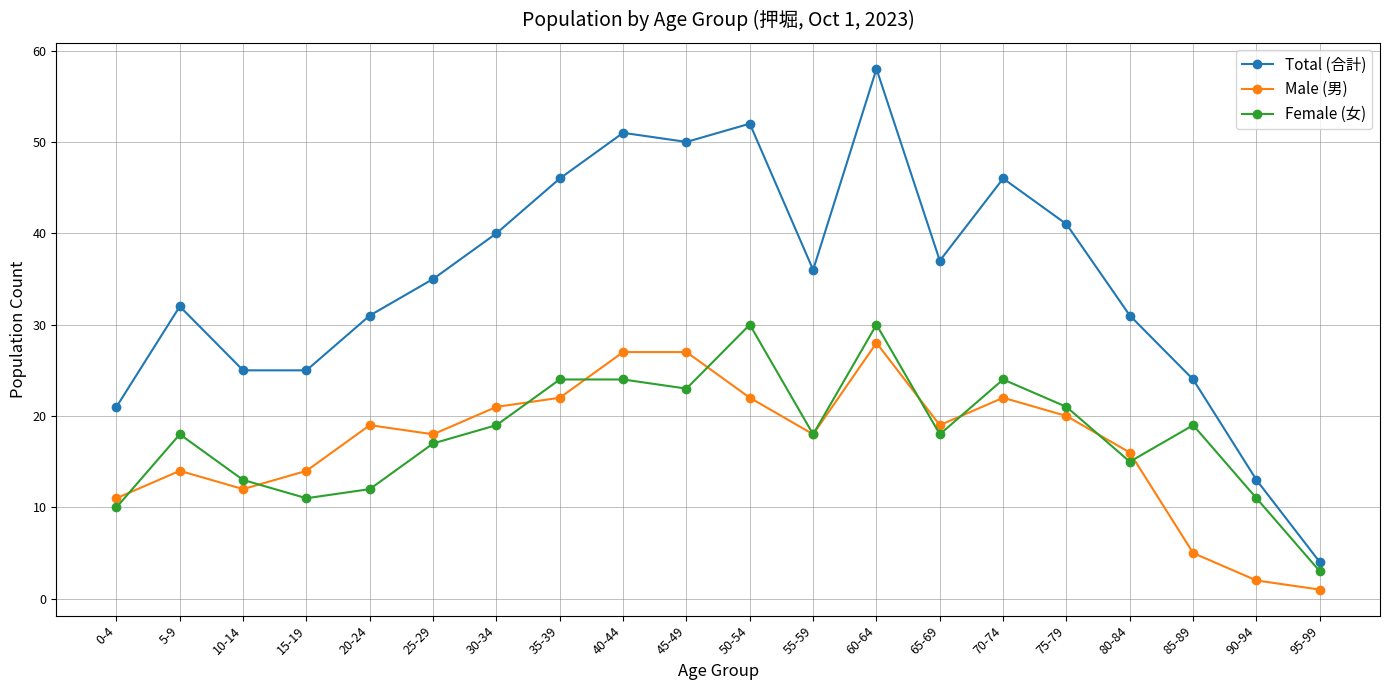

Reading left to right, list all the values displayed in this chart.

Total (合計): 21	32	25	25	31	35	40	46	51	50	52	36	58	37	46	41	31	24	13	4
Male (男): 11	14	12	14	19	18	21	22	27	27	22	18	28	19	22	20	16	5	2	1
Female (女): 10	18	13	11	12	17	19	24	24	23	30	18	30	18	24	21	15	19	11	3